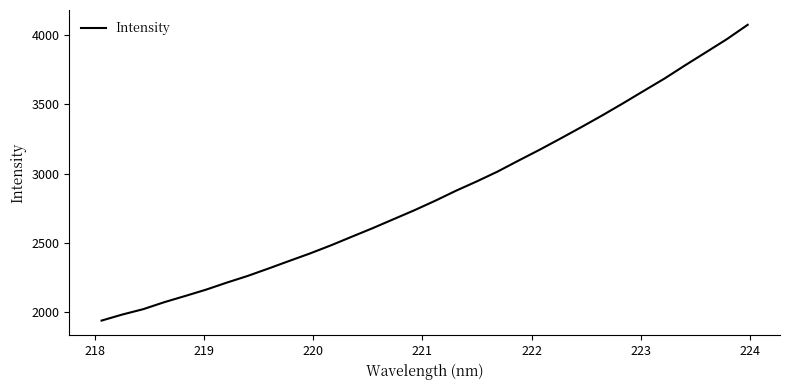

True or false: the data has more than 2 interior local peaks.

False